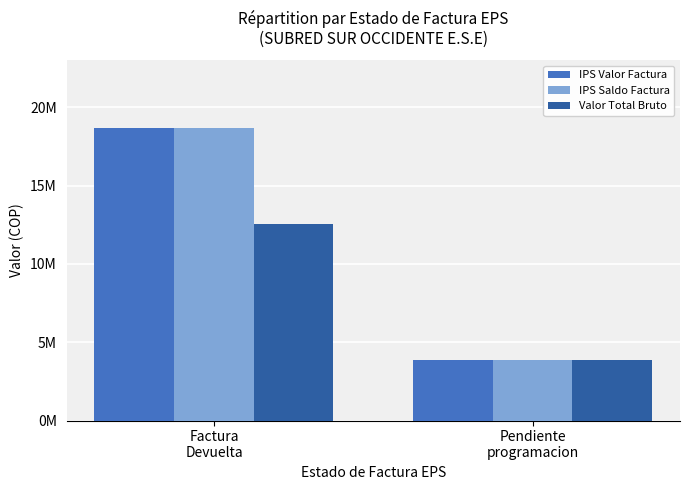

Is the value of Valor Total Bruto at Pendiente
programacion greater than the value of IPS Valor Factura at Factura
Devuelta?

No